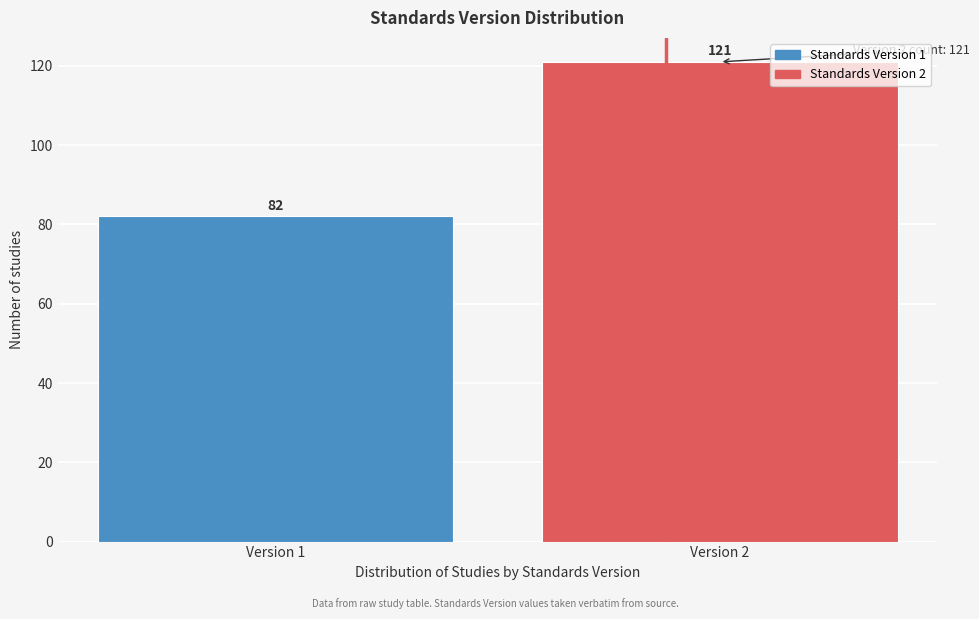

Reading left to right, extract all data points from this chart.

Version 1=82	Version 2=121